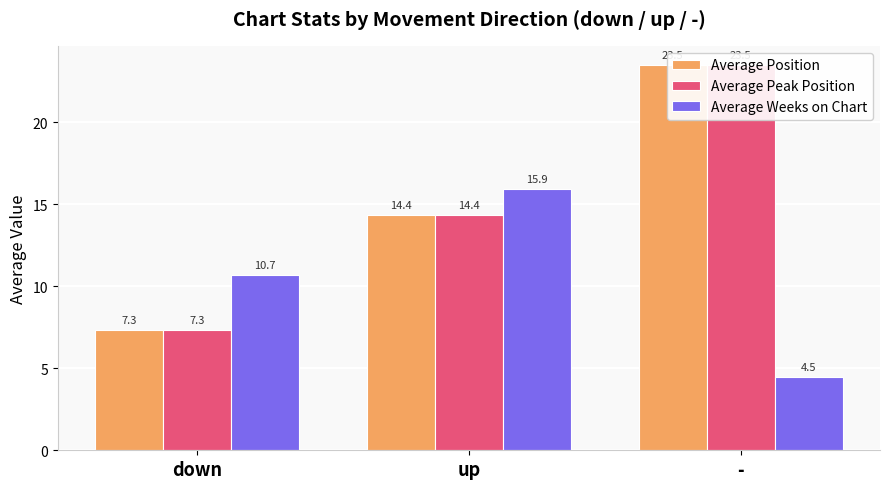

What is the value of the Average Weeks on Chart bar at the 3rd from the left?

4.5